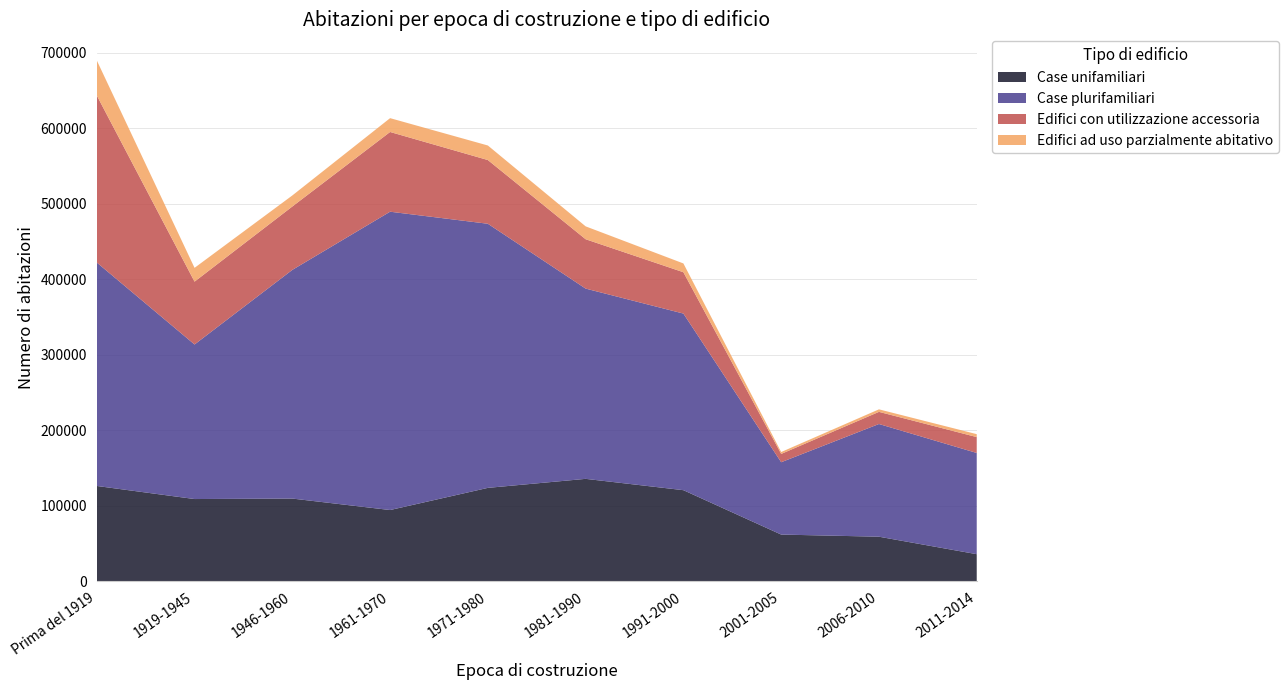

Reading left to right, transcribe all the data shown in this chart.

Case unifamiliari: Prima del 1919=126037	1919-1945=108711	1946-1960=109345	1961-1970=94154	1971-1980=123511	1981-1990=135451	1991-2000=120455	2001-2005=61655	2006-2010=58826	2011-2014=35674
Case plurifamiliari: Prima del 1919=295965	1919-1945=204696	1946-1960=302858	1961-1970=395117	1971-1980=349799	1981-1990=251999	1991-2000=233900	2001-2005=95817	2006-2010=149270	2011-2014=134051
Edifici con utilizzazione accessoria: Prima del 1919=221268	1919-1945=83240	1946-1960=83962	1961-1970=105607	1971-1980=84400	1981-1990=65381	1991-2000=54760	2001-2005=10997	2006-2010=16072	2011-2014=21037
Edifici ad uso parzialmente abitativo: Prima del 1919=46450	1919-1945=18273	1946-1960=14632	1961-1970=18323	1971-1980=19271	1981-1990=17044	1991-2000=11641	2001-2005=2528	2006-2010=3351	2011-2014=3900